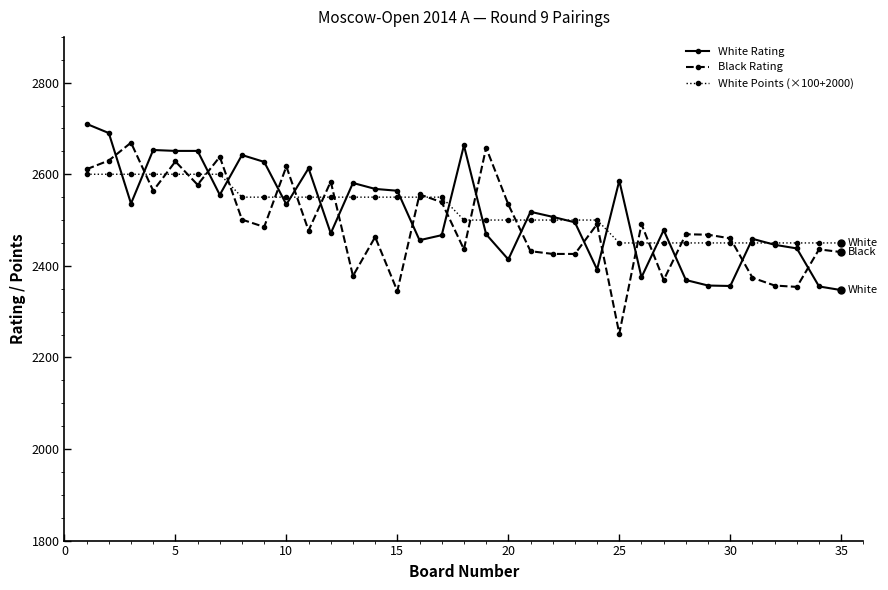

In Black Rating, how many points are higher than both neighbors (excluding endpoints)?

12